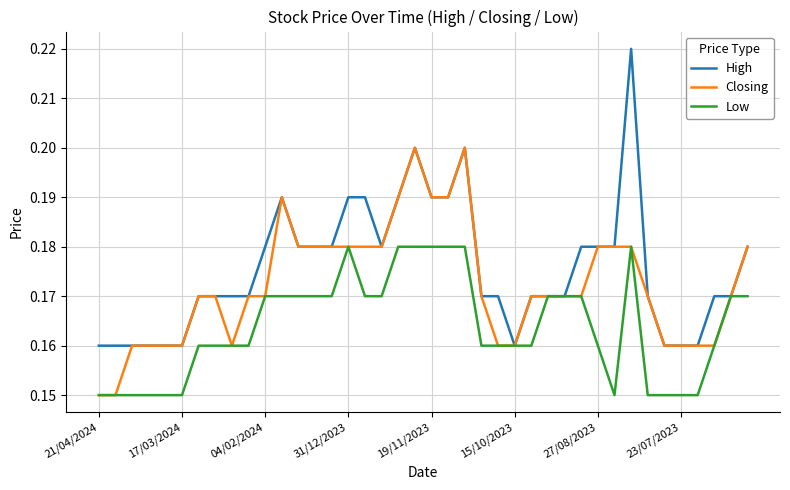

Which series has the largest total across all categories?

High